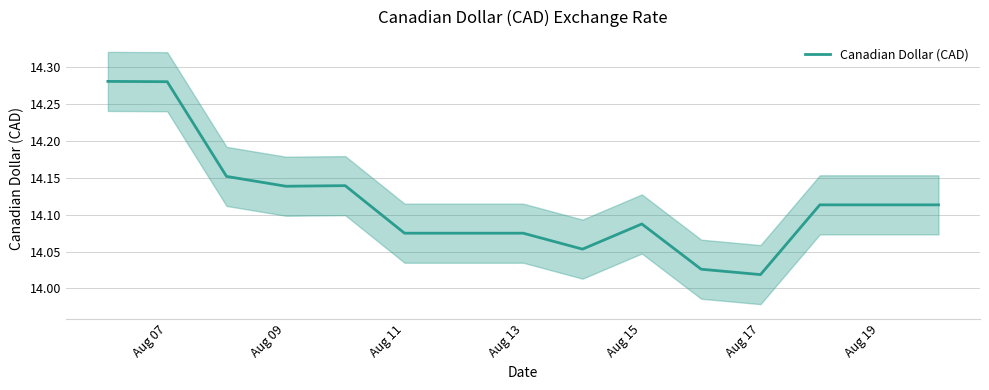

How many series are shown in this chart?

1